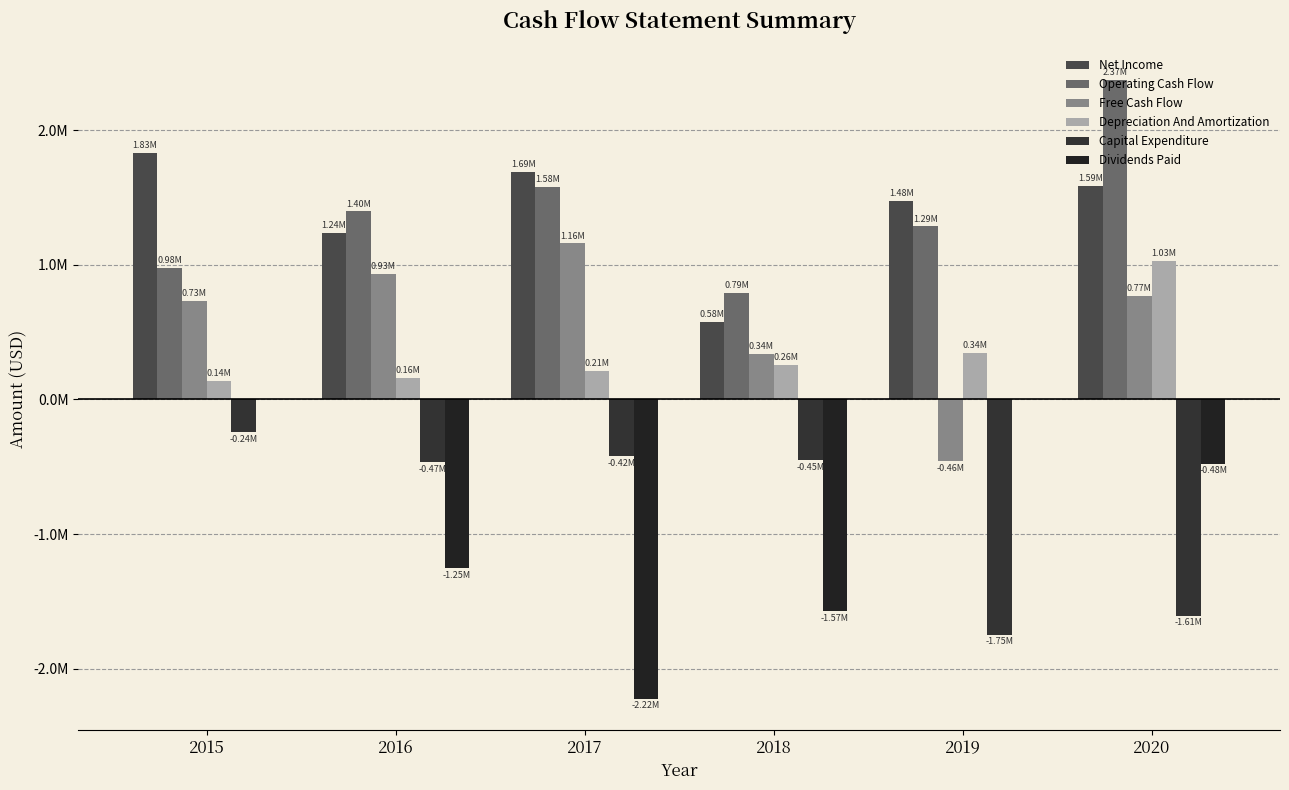

At 2020, list the series in order from largest to smallest.

Operating Cash Flow, Net Income, Depreciation And Amortization, Free Cash Flow, Dividends Paid, Capital Expenditure